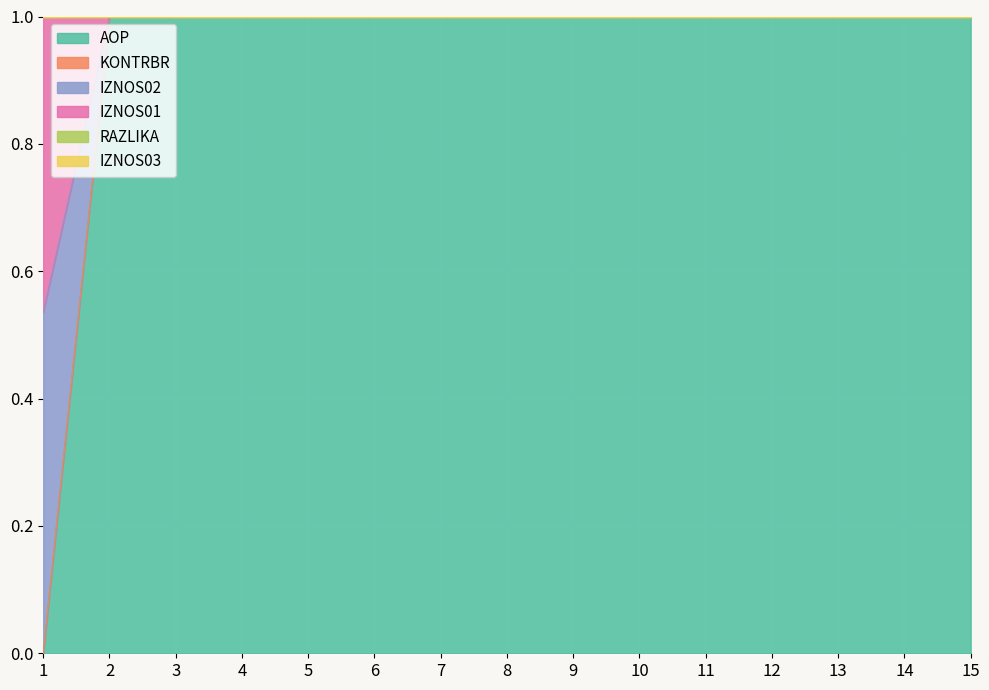

What is the highest value of the AOP series?

1.0